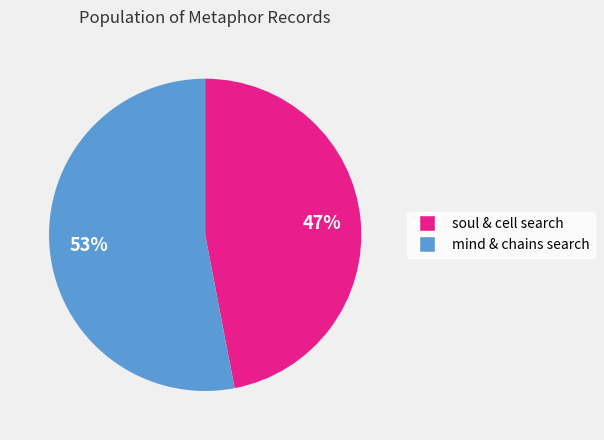

To the nearest percent, what is the average slice percentage?

50%